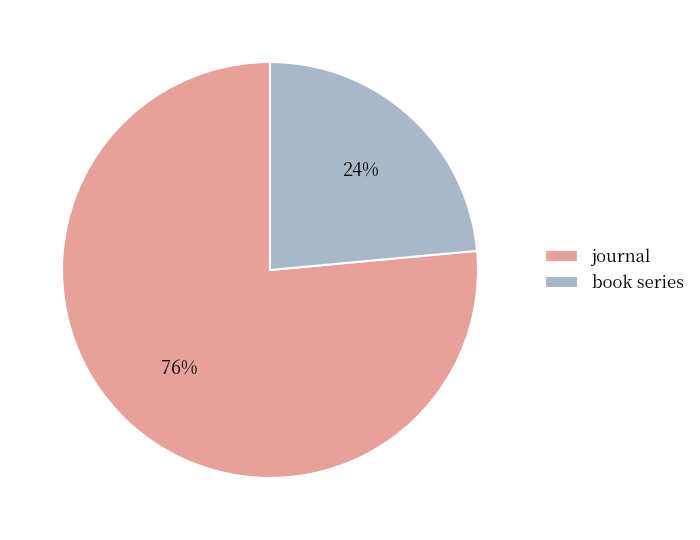

Does book series represent more than half of the total?

No